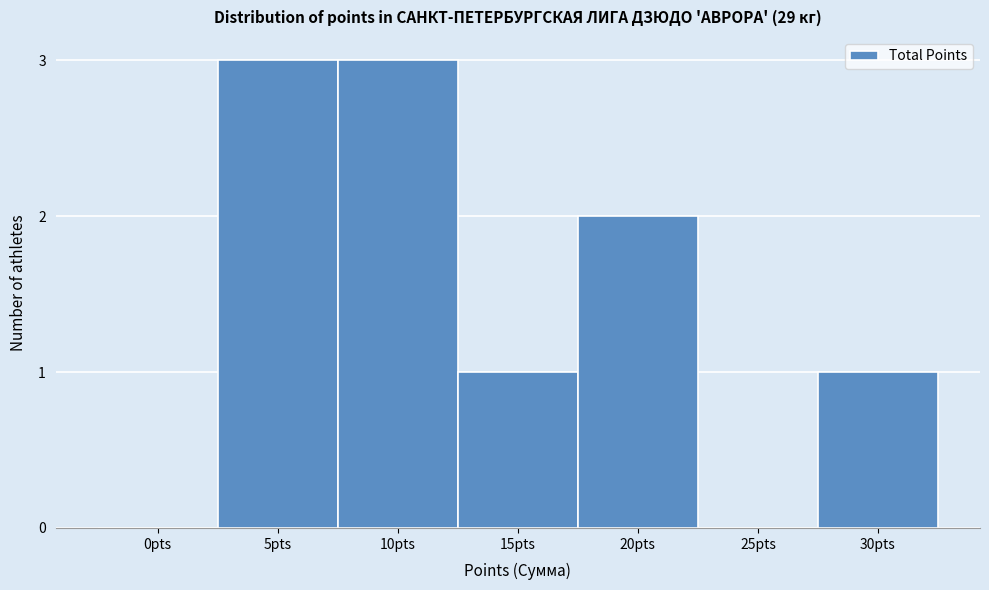

Reading left to right, list all the values displayed in this chart.

0pts=0	5pts=3	10pts=3	15pts=1	20pts=2	25pts=0	30pts=1